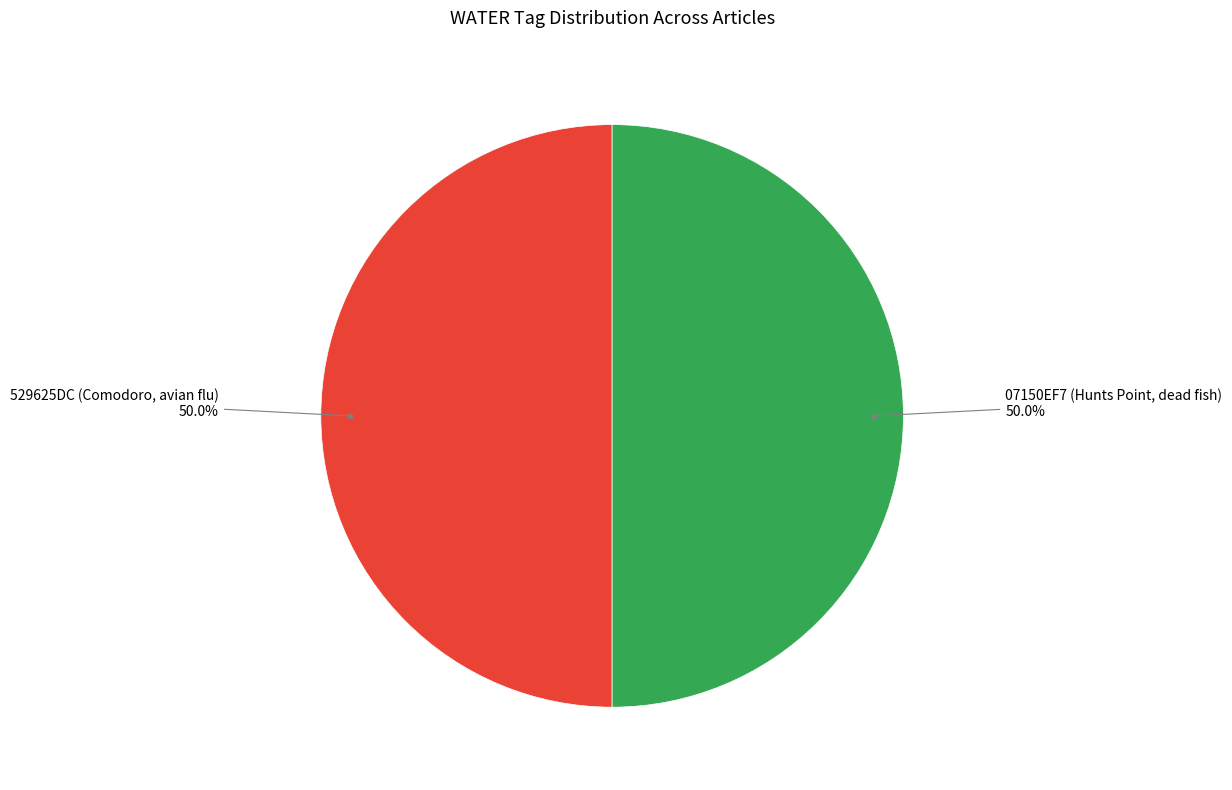

Approximately how many times larger is the value at 529625DC (Comodoro, avian flu) compared to 07150EF7 (Hunts Point, dead fish)?

1.0